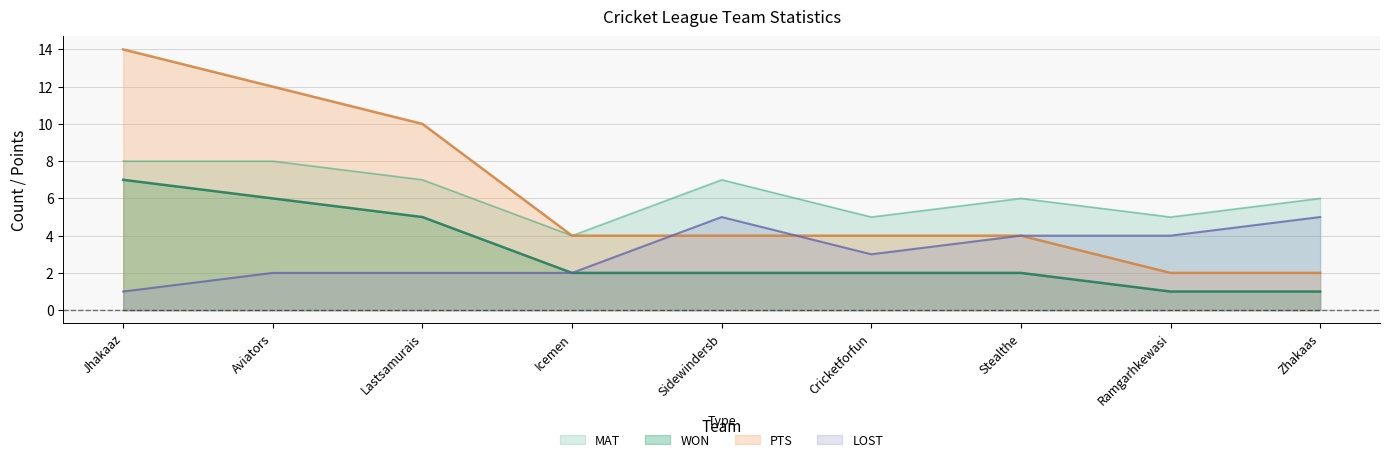

How many lines are shown in the chart?

4